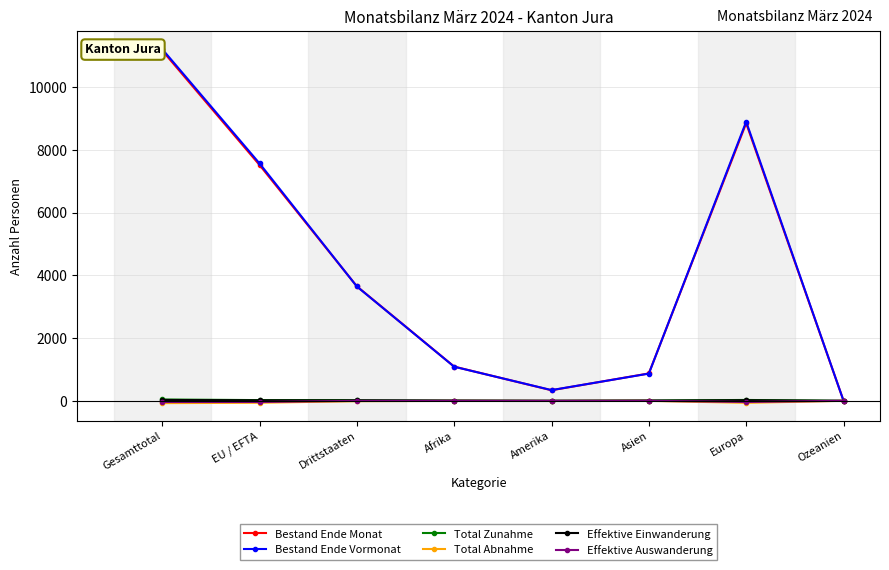

Between Afrika and Amerika, which series saw the biggest shift?

Bestand Ende Monat